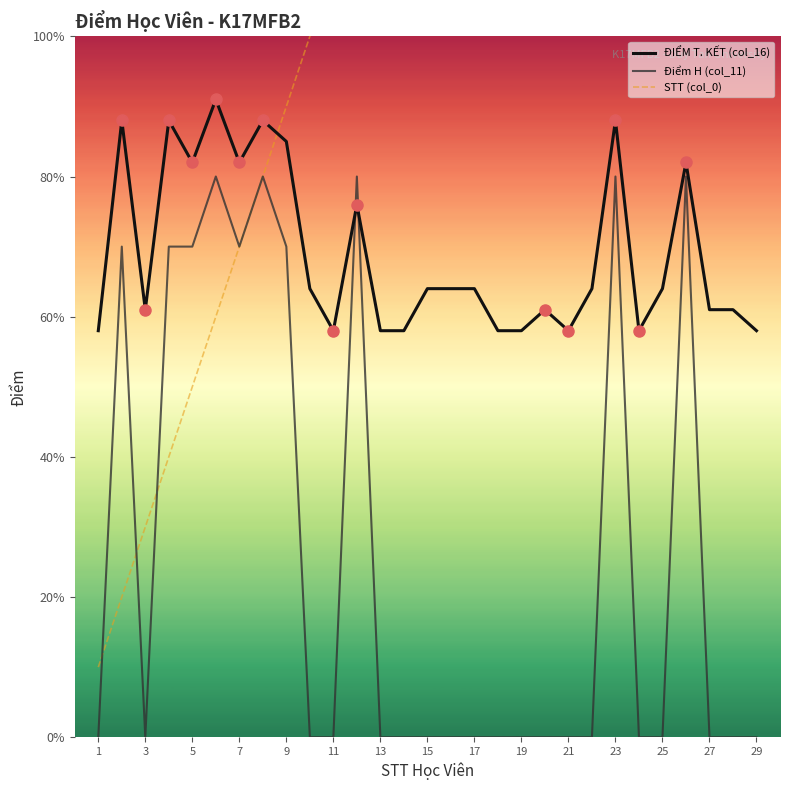

At which label is ĐIỂM T. KẾT (col_16) closest to 7?

19